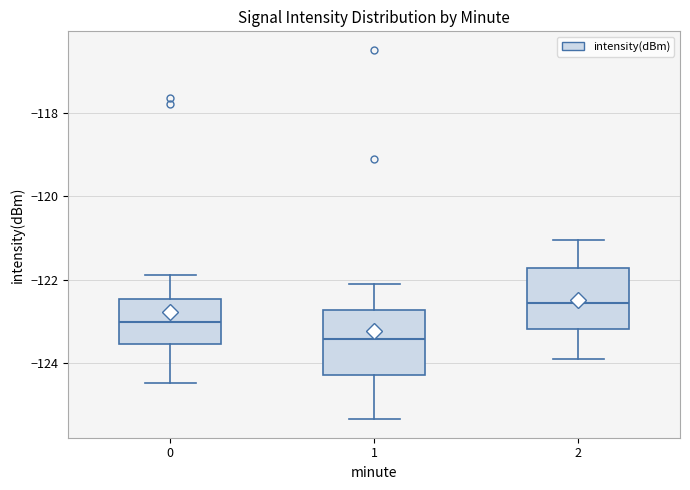

Where does the lower whisker of the box at x = 0 end on the y-axis? The values are not printed on the chart, so give them approximately, as read against the axis.

-124.4